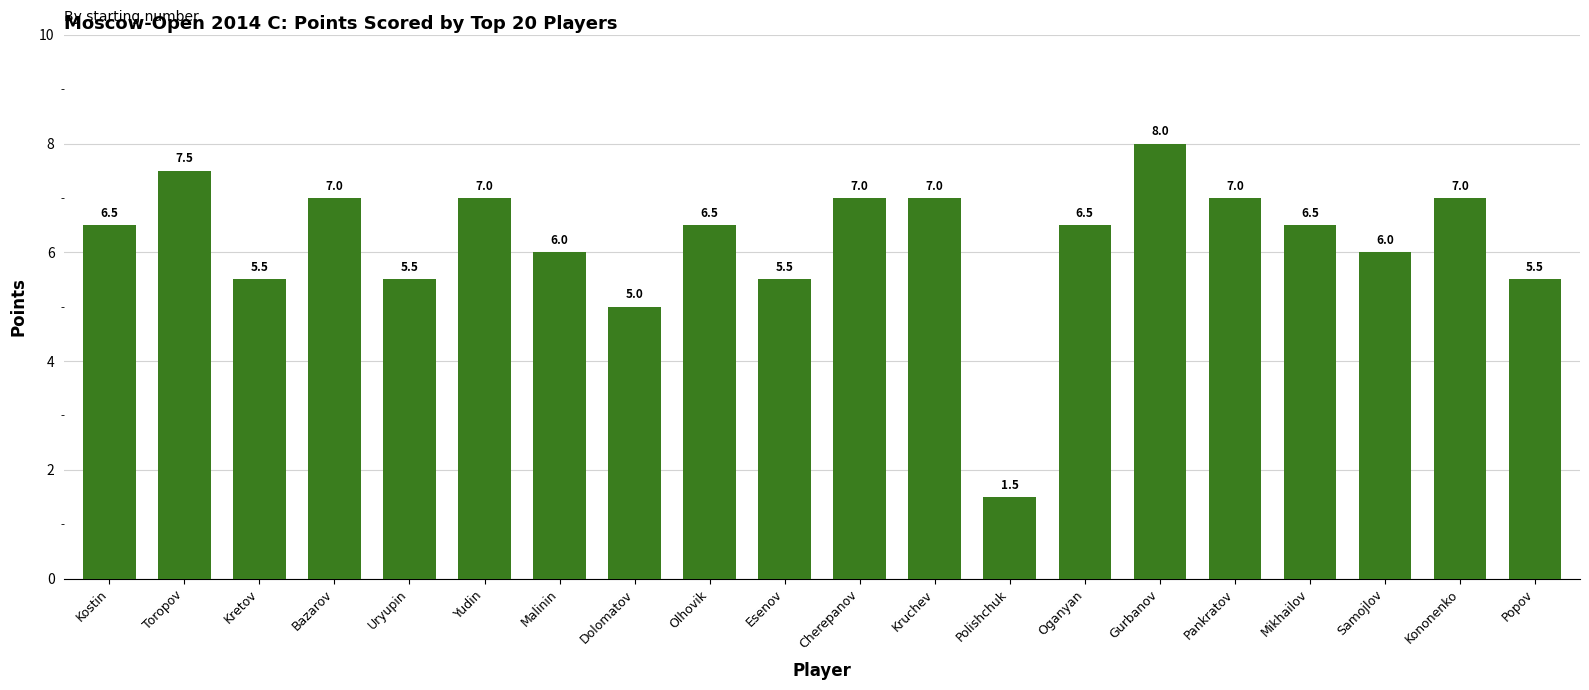

What is the sum of all values?

124.0